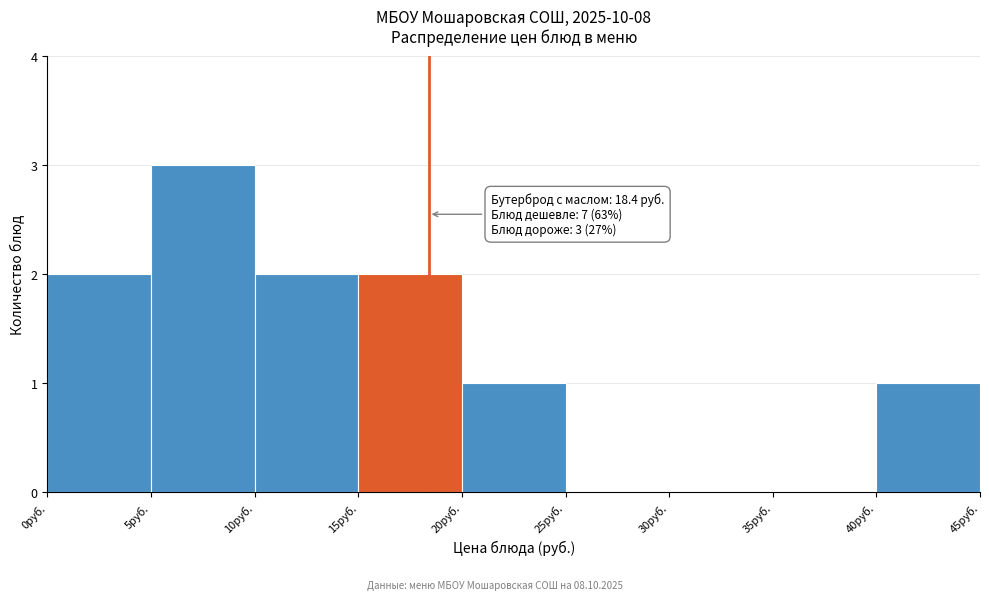

Over which range of the x-axis is the bar tallest?

5 to 10